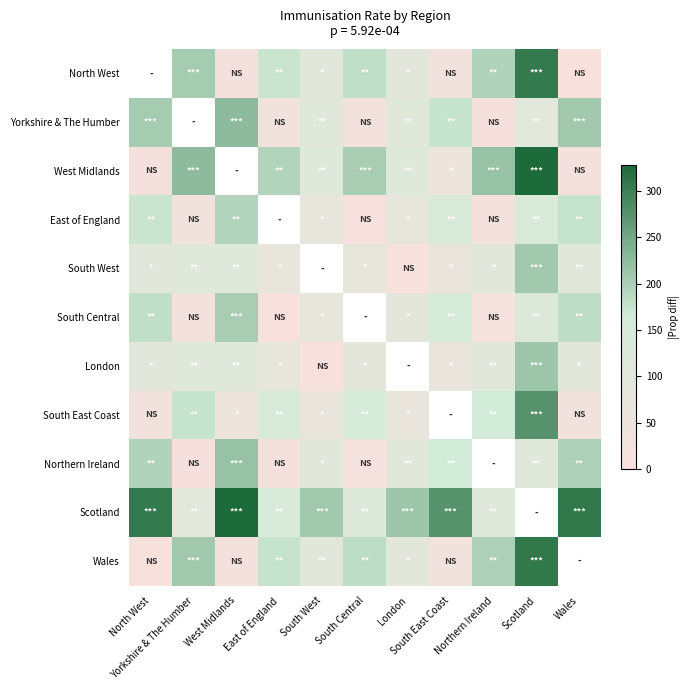

Which has a higher value, South Central or West Midlands?

South Central